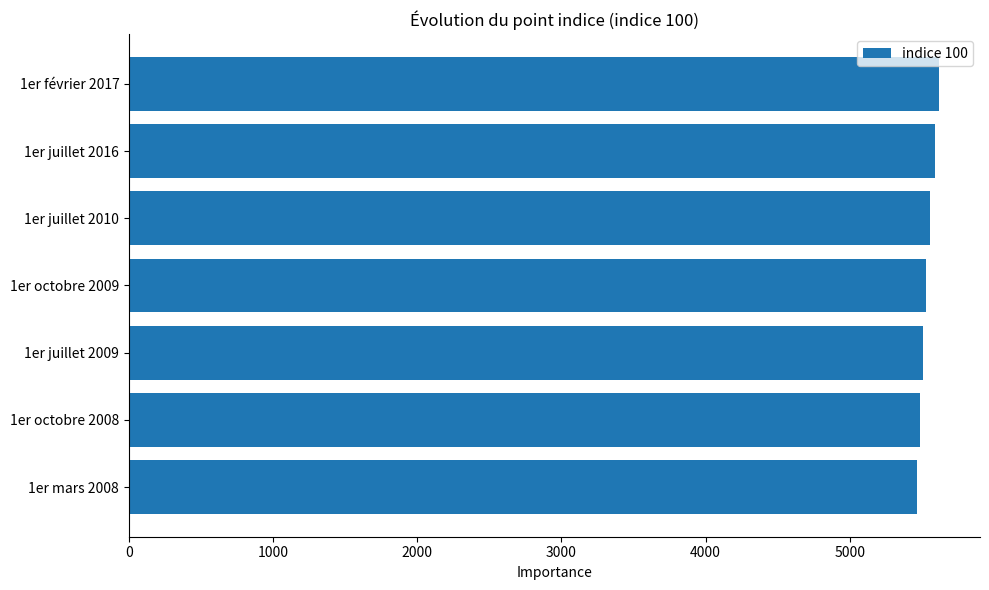

Is it true that the value at 1er juillet 2009 is 5512.2?

True